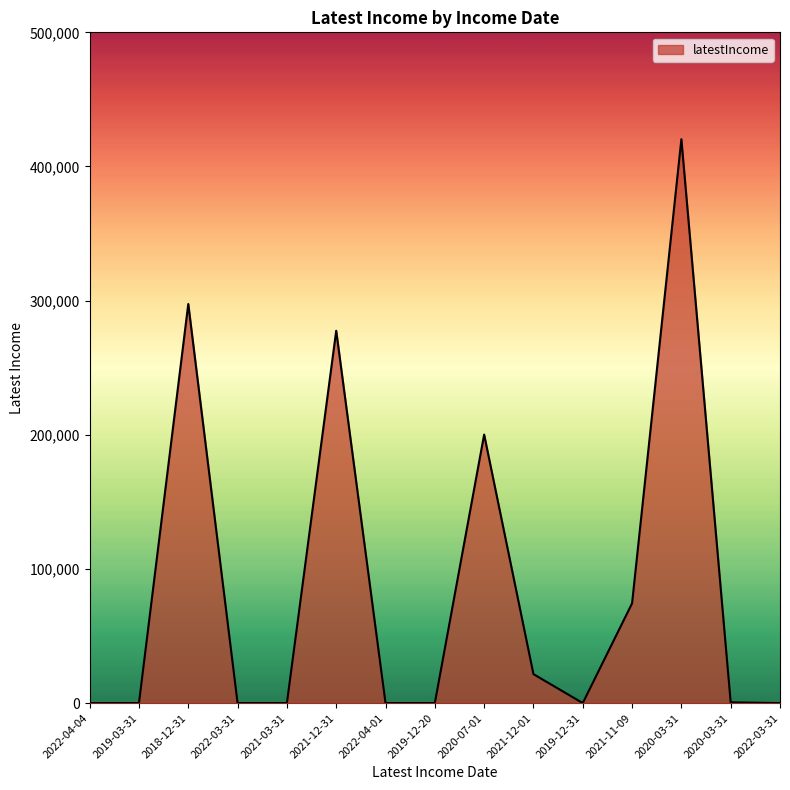

Rank the categories by value from highest to lowest.

2020-03-31, 2018-12-31, 2021-12-31, 2020-07-01, 2021-11-09, 2021-12-01, 2020-03-31, 2022-04-01, 2019-12-31, 2022-04-04, 2019-03-31, 2022-03-31, 2021-03-31, 2019-12-20, 2022-03-31